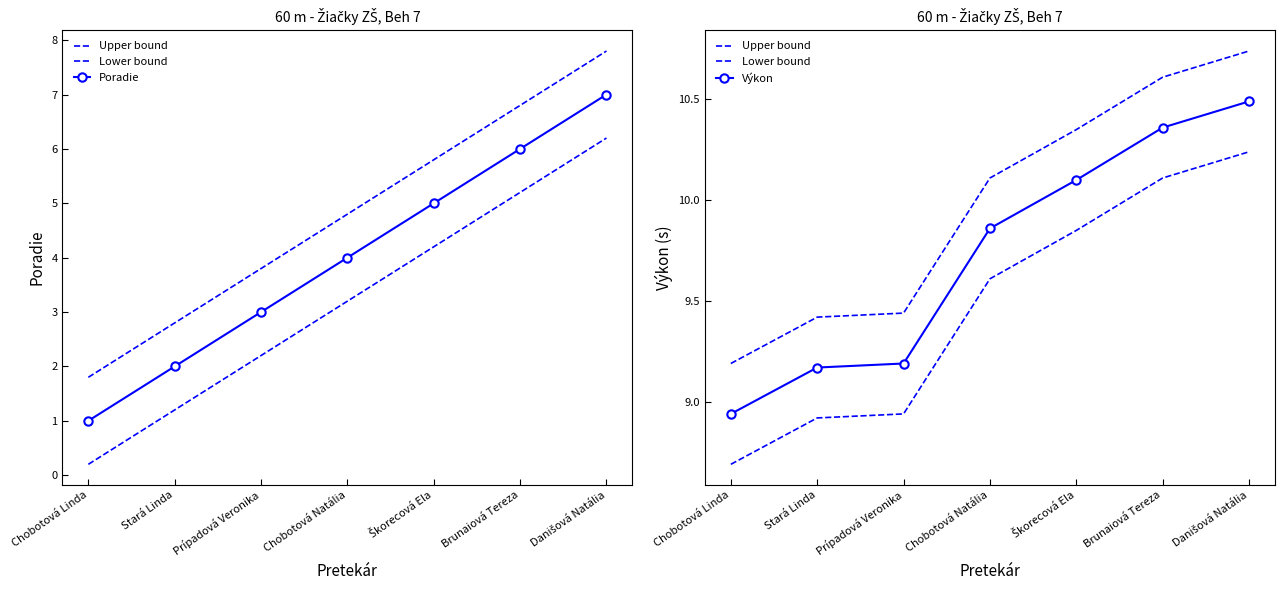

How many Poradie values are between 2 and 6?

5